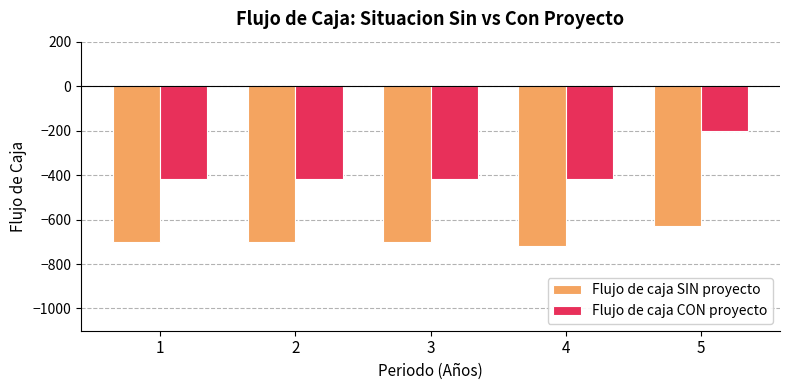

Which series changed the most between 3 and 5?

Flujo de caja CON proyecto